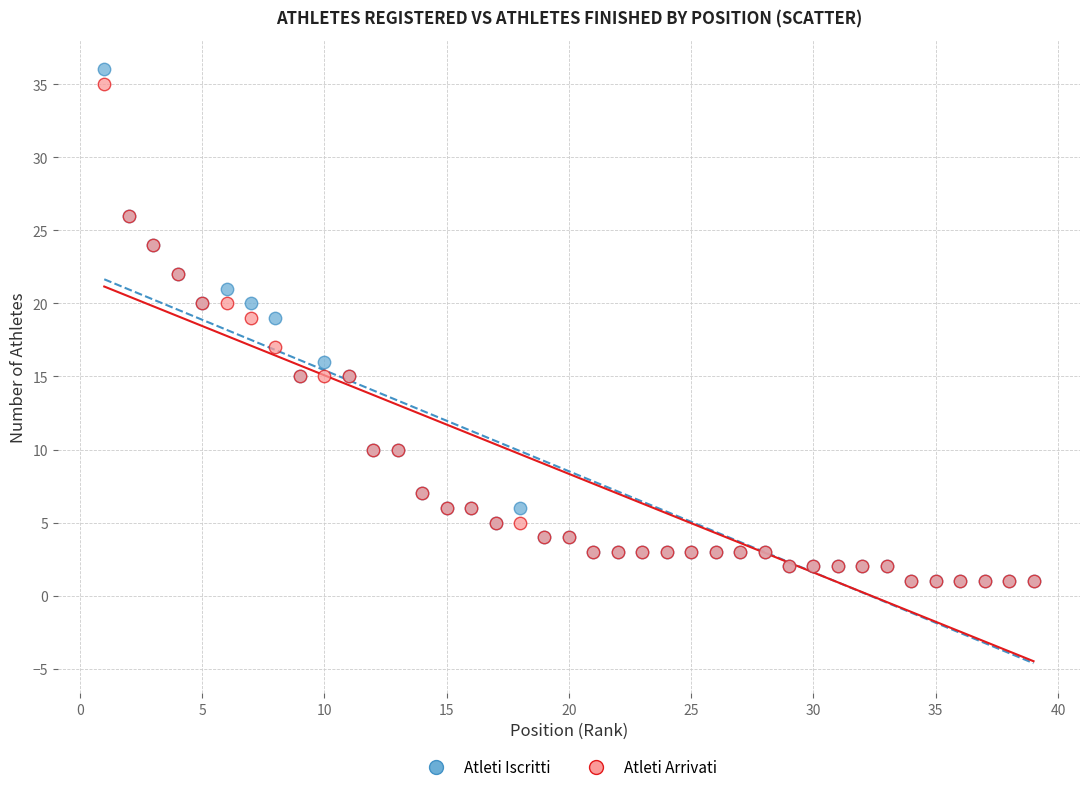

Which series has the widest spread of Y values?

Atleti Iscritti